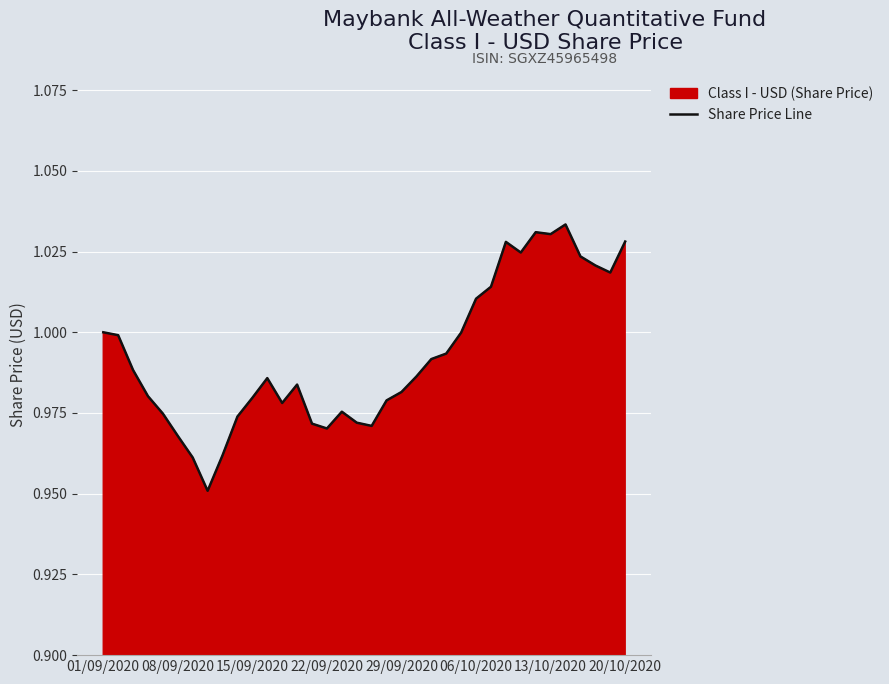

The chart shows a value of 1.5 at 34. True or false?

False